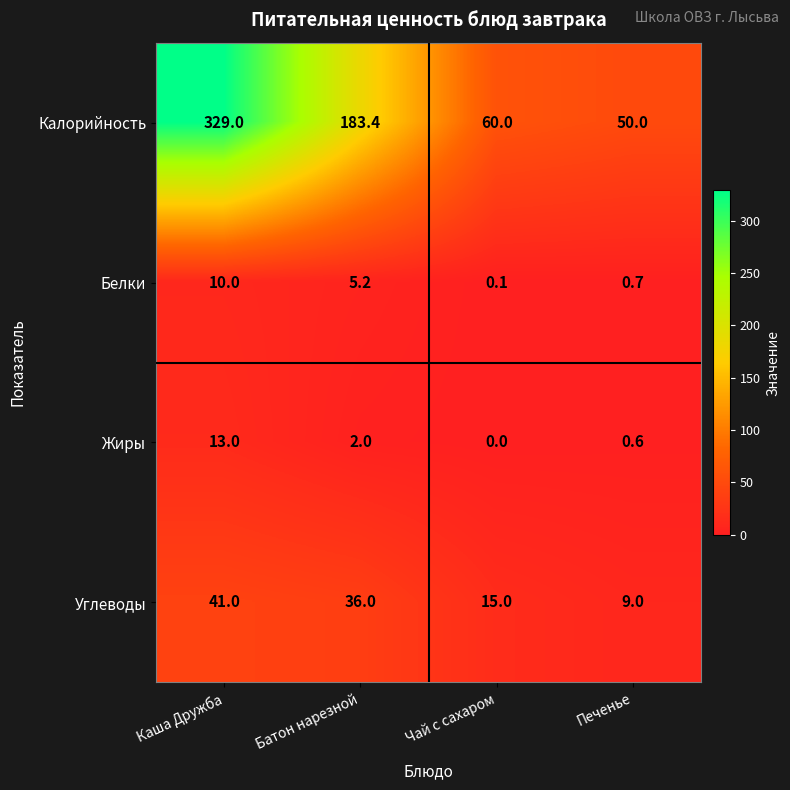

Count the number of categories in the chart.

4